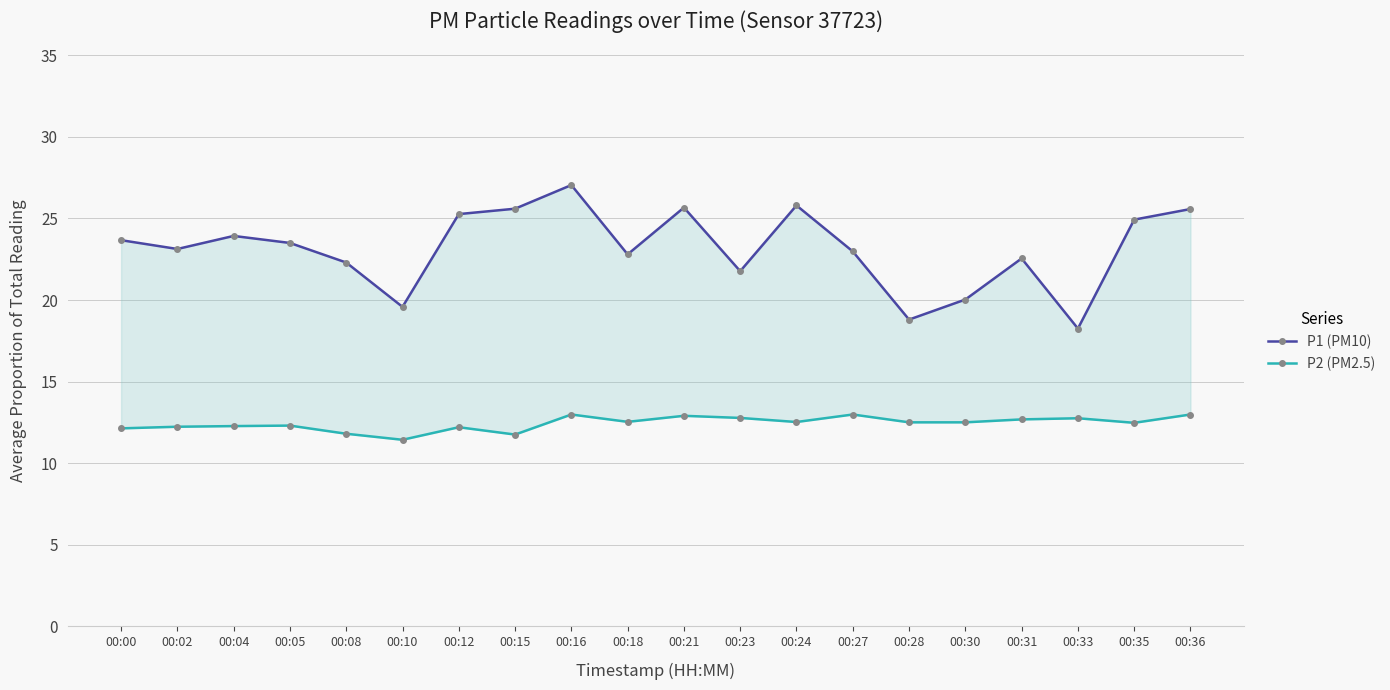

Reading right to left, extract all data points from this chart.

P1 (PM10): 00:36=25.6	00:35=24.9	00:33=18.2	00:31=22.6	00:30=20.0	00:28=18.8	00:27=23.0	00:24=25.8	00:23=21.8	00:21=25.7	00:18=22.8	00:16=27.1	00:15=25.6	00:12=25.3	00:10=19.6	00:08=22.3	00:05=23.5	00:04=23.9	00:02=23.1	00:00=23.7
P2 (PM2.5): 00:36=13.0	00:35=12.5	00:33=12.8	00:31=12.7	00:30=12.5	00:28=12.5	00:27=13.0	00:24=12.5	00:23=12.8	00:21=12.9	00:18=12.5	00:16=13.0	00:15=11.8	00:12=12.2	00:10=11.4	00:08=11.8	00:05=12.3	00:04=12.3	00:02=12.2	00:00=12.1